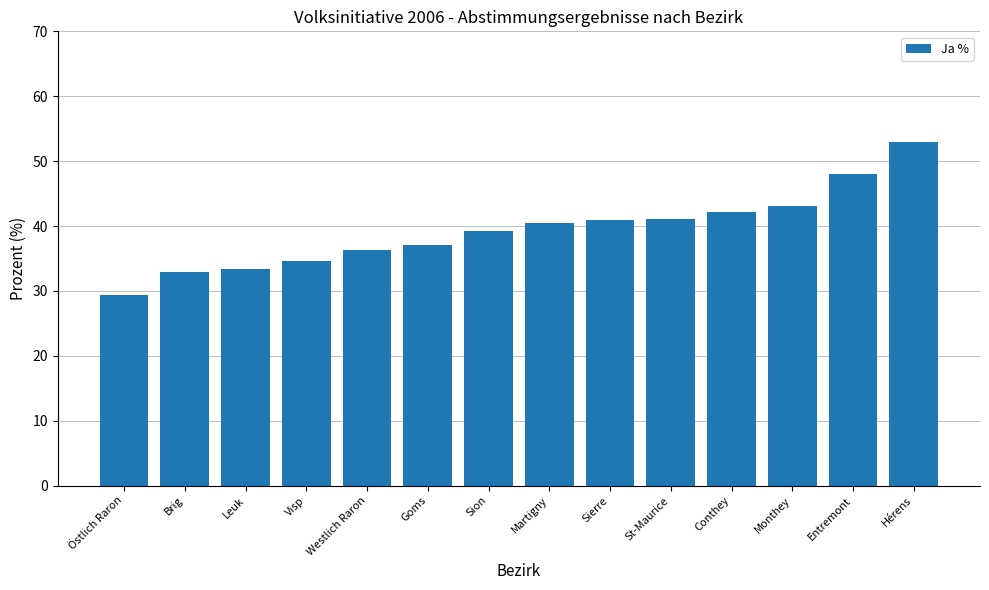

What value does the data have at Conthey?

42.2